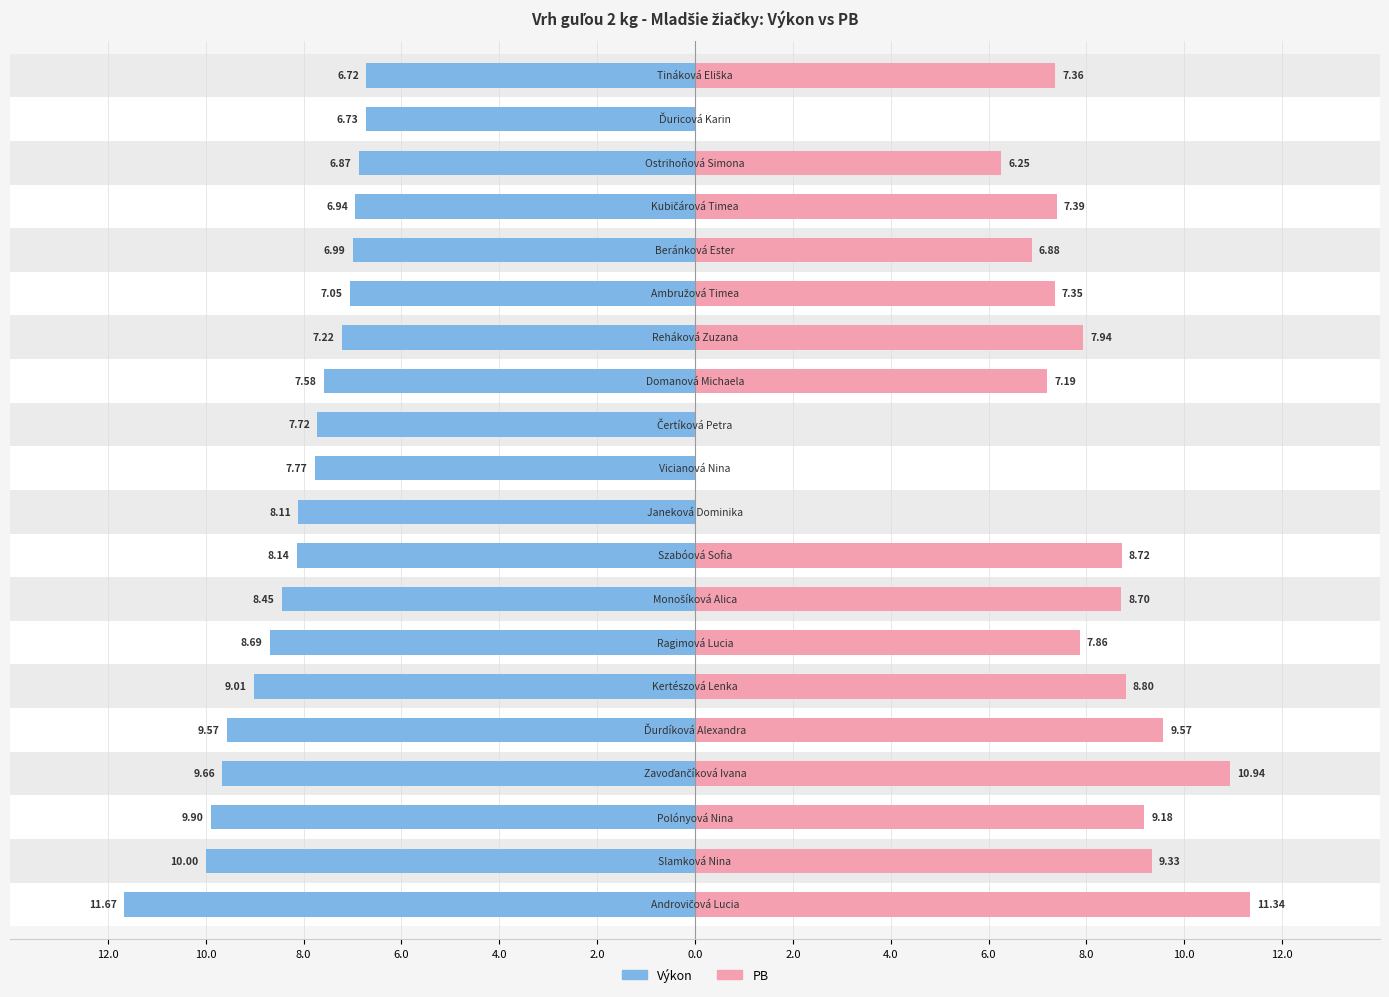

True or false: Výkon has a value of -8.1 at 6.0.

True